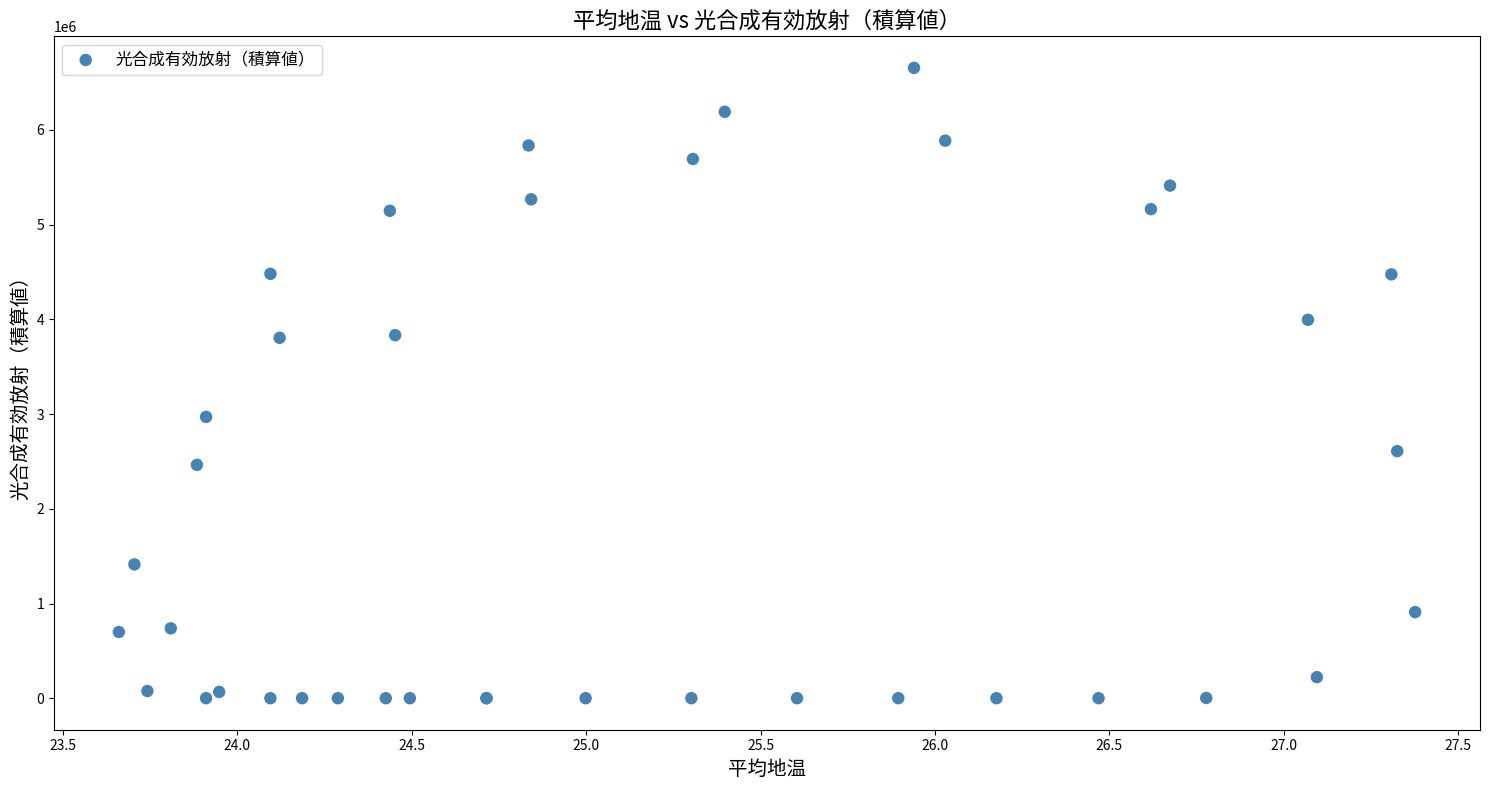

What Y value in the scatter plot is closest to 3328327?

2970679